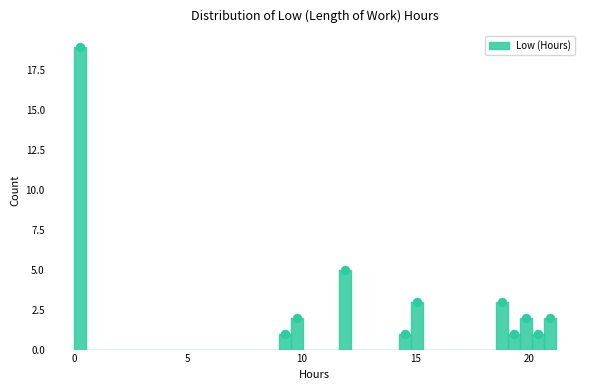

Read against the x-axis, roughly where is the centre of the tallest bar?

0.5